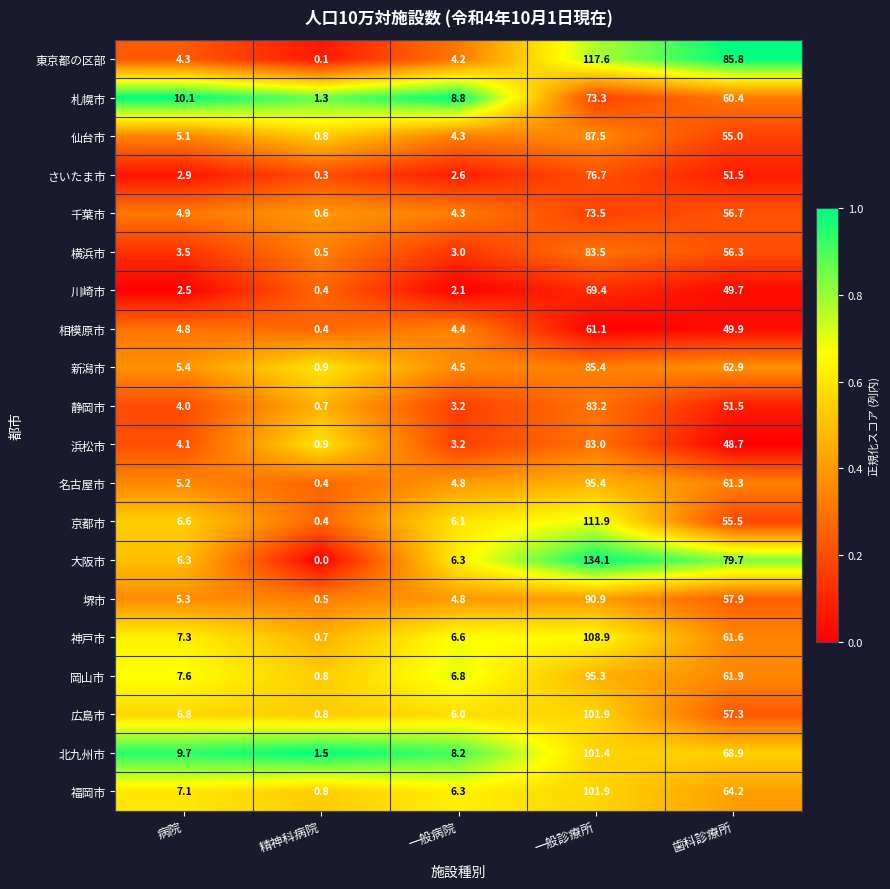

At how many categories does at least one series exceed 0?

5